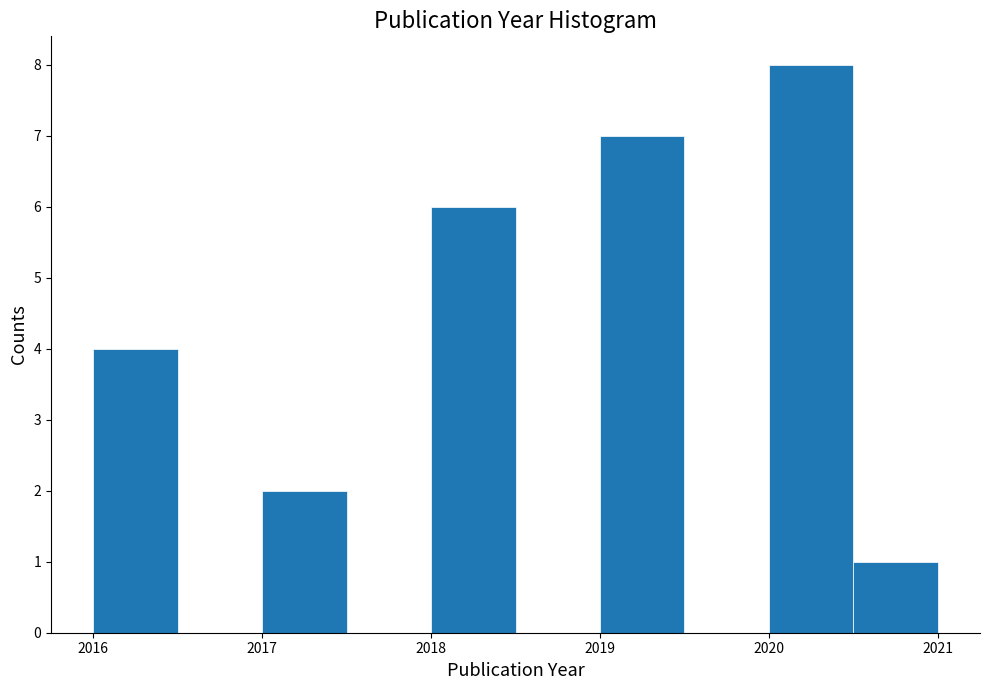

Reading left to right, list every bar in this chart as the range it spans on the x-axis followed by its height. The values are not printed on the chart, so give them approximately, as read against the axis.

2016.0 to 2016.5: 4
2016.5 to 2017.0: 0
2017.0 to 2017.5: 2
2017.5 to 2018.0: 0
2018.0 to 2018.5: 6
2018.5 to 2019.0: 0
2019.0 to 2019.5: 7
2019.5 to 2020.0: 0
2020.0 to 2020.5: 8
2020.5 to 2021.0: 1